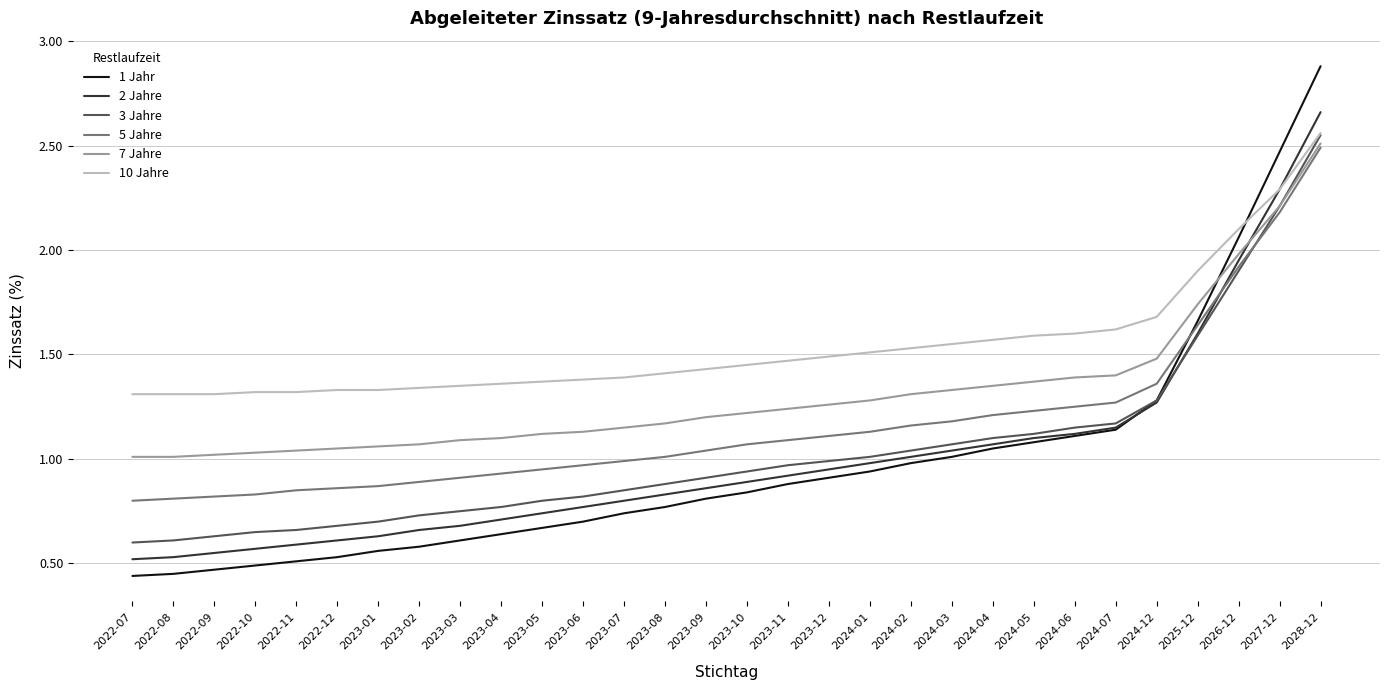

At which label does 7 Jahre reach its peak?

2028-12